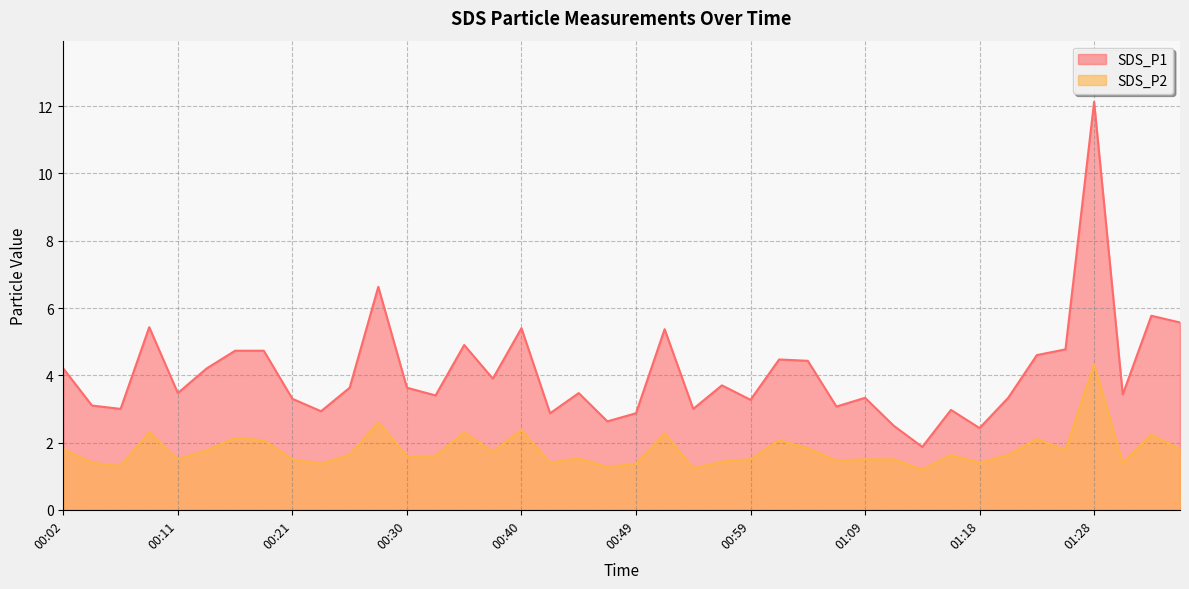

At how many categories does at least one series exceed 4?

16